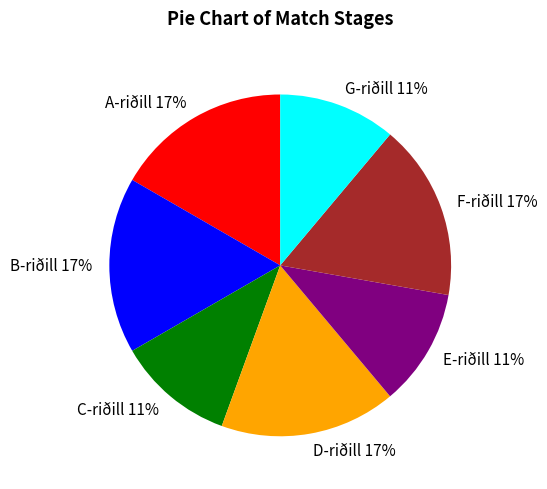

How many slices are in this pie chart?

7